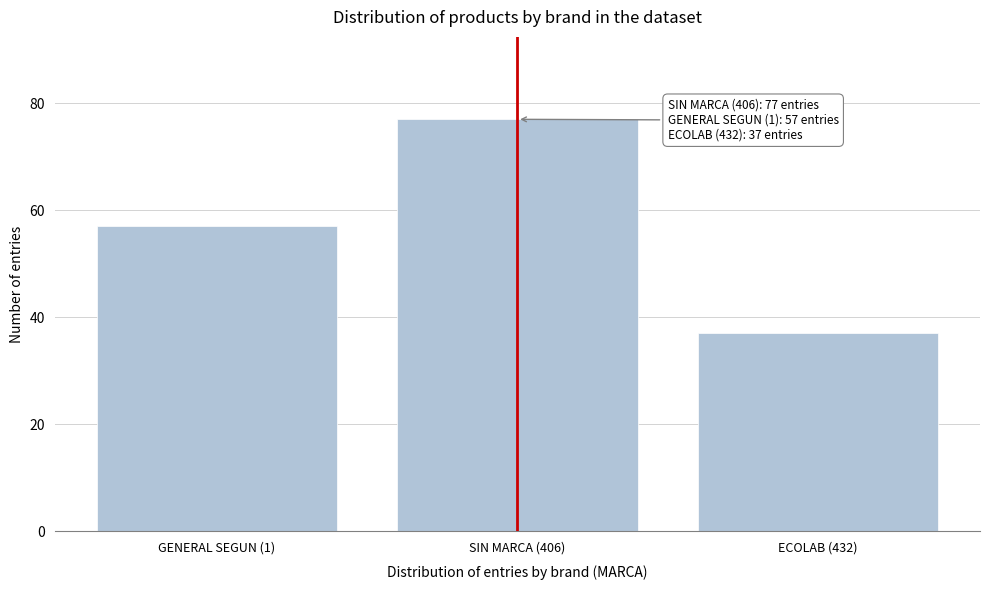

Reading left to right, transcribe all the data shown in this chart.

57	77	37